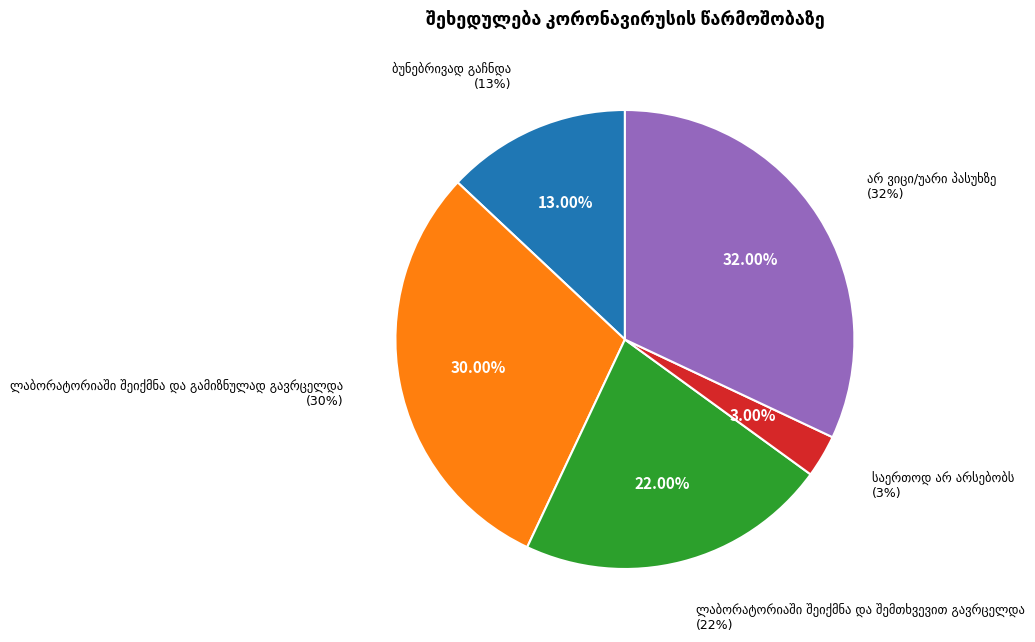

To the nearest percent, what percentage of the pie is ლაბორატორიაში შეიქმნა და შემთხვევით გავრცელდა?

22%